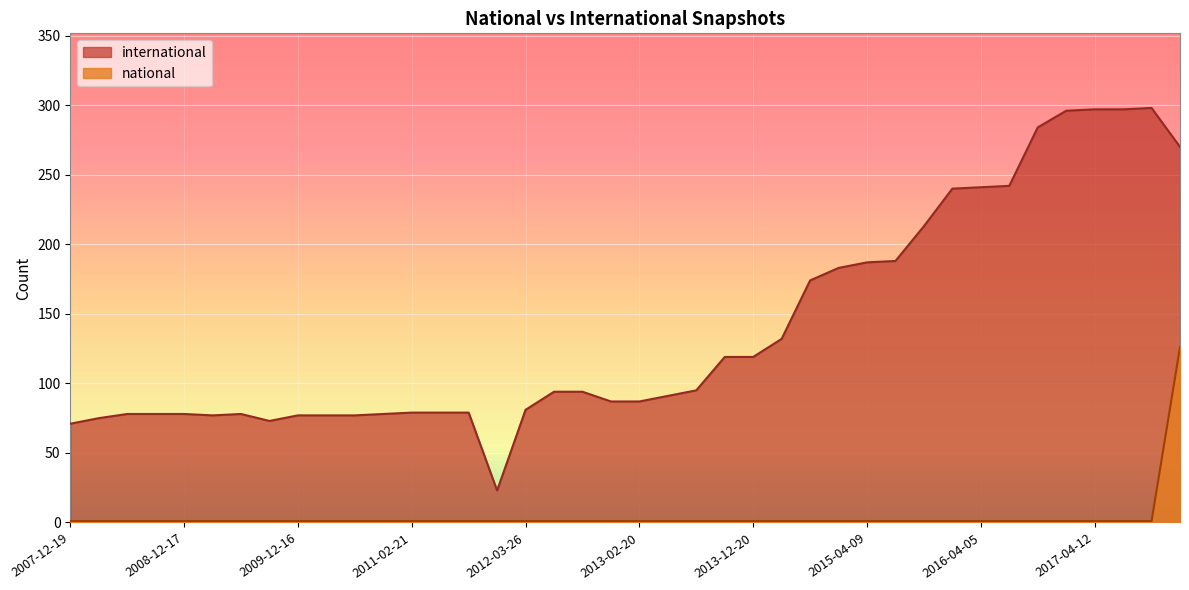

Reading left to right, what are all the values shown in this chart?

international: 71	75	78	78	78	77	78	73	77	77	77	78	79	79	79	23	81	94	94	87	87	91	95	119	119	132	174	183	187	188	213	240	241	242	284	296	297	297	298	270
national: 1	1	1	1	1	1	1	1	1	1	1	1	1	1	1	1	1	1	1	1	1	1	1	1	1	1	1	1	1	1	1	1	1	1	1	1	1	1	1	126